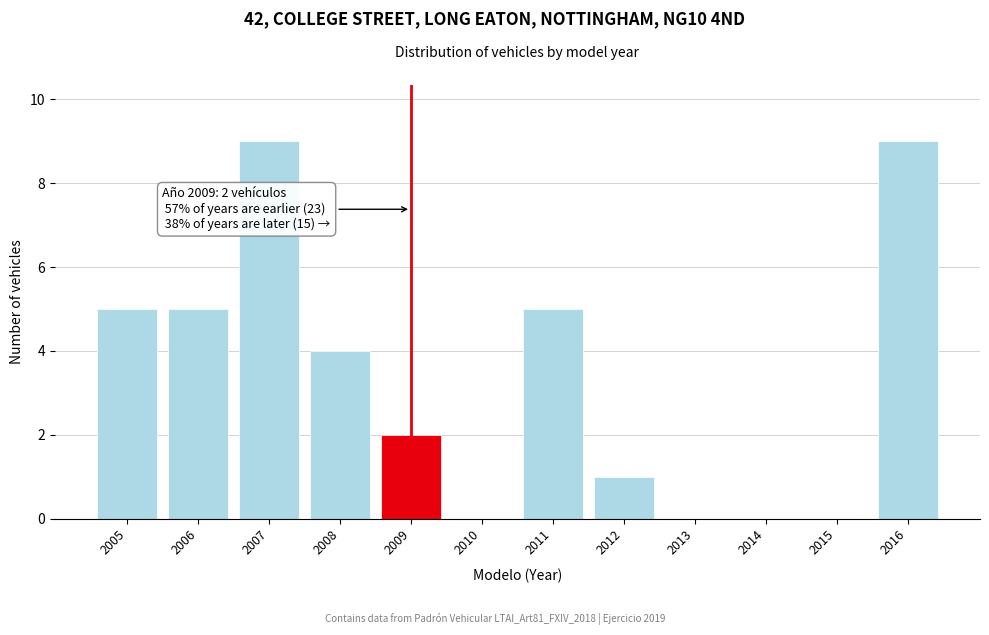

Reading left to right, what are all the values shown in this chart?

2005=5	2006=5	2007=9	2008=4	2009=2	2010=0	2011=5	2012=1	2013=0	2014=0	2015=0	2016=9